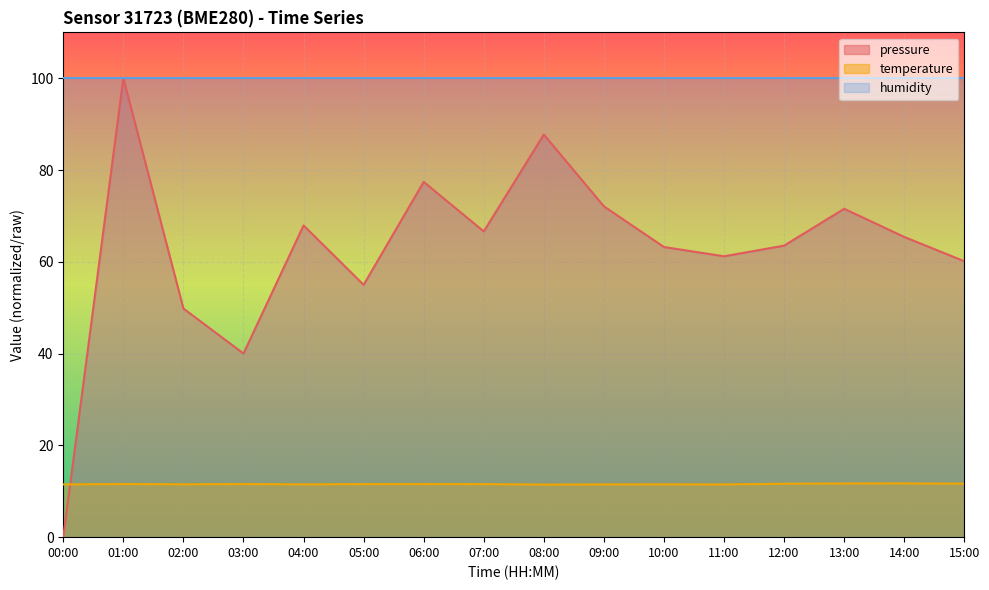

What is the sum of the pressure values at 06:00 and 05:00?

132.4